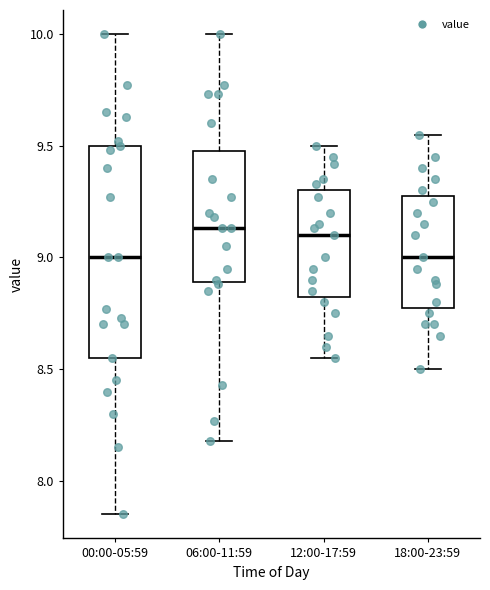

Comparing the boxes themselves (not the whiskers), which one is the tallest?

00:00-05:59